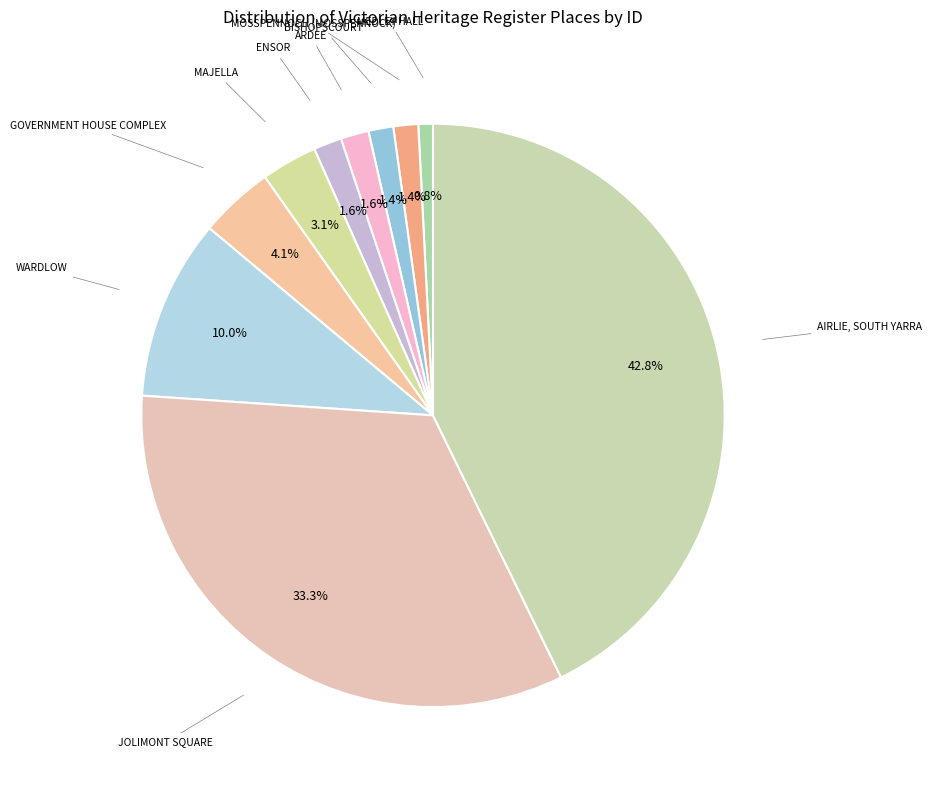

Which category has the smallest portion of the pie?

MEDLEY HALL